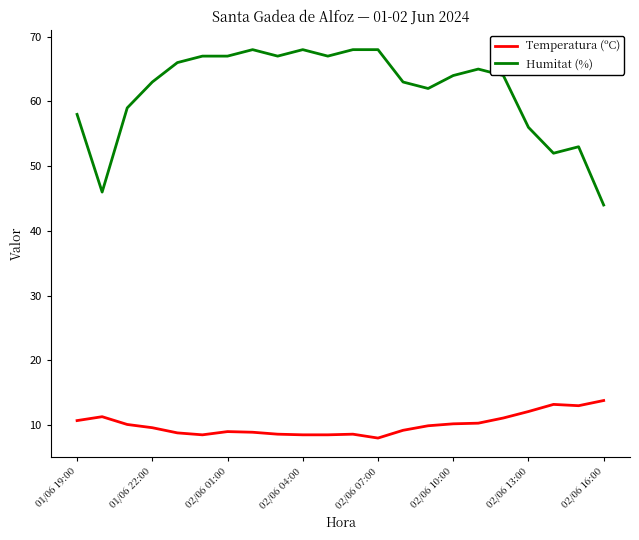

Which series has the largest range (max minus min)?

Humitat (%)